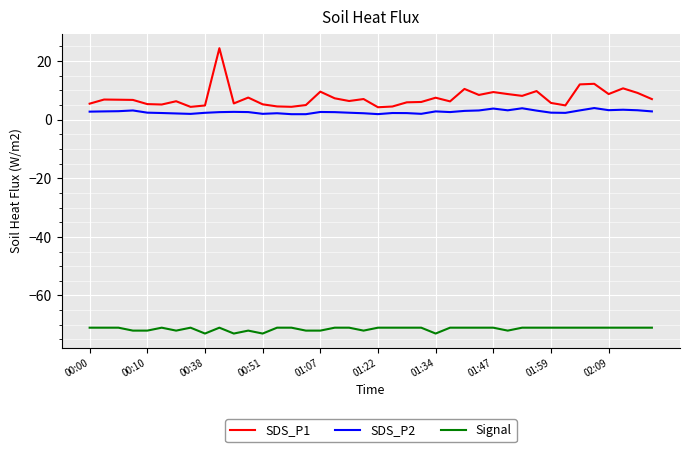

Which series has the widest spread of values?

SDS_P1